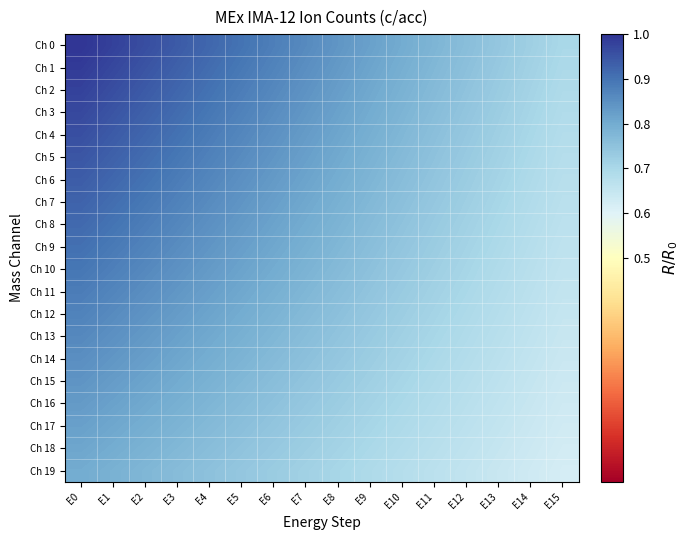

Between E6 and E7, which series saw the biggest shift?

Ch 0